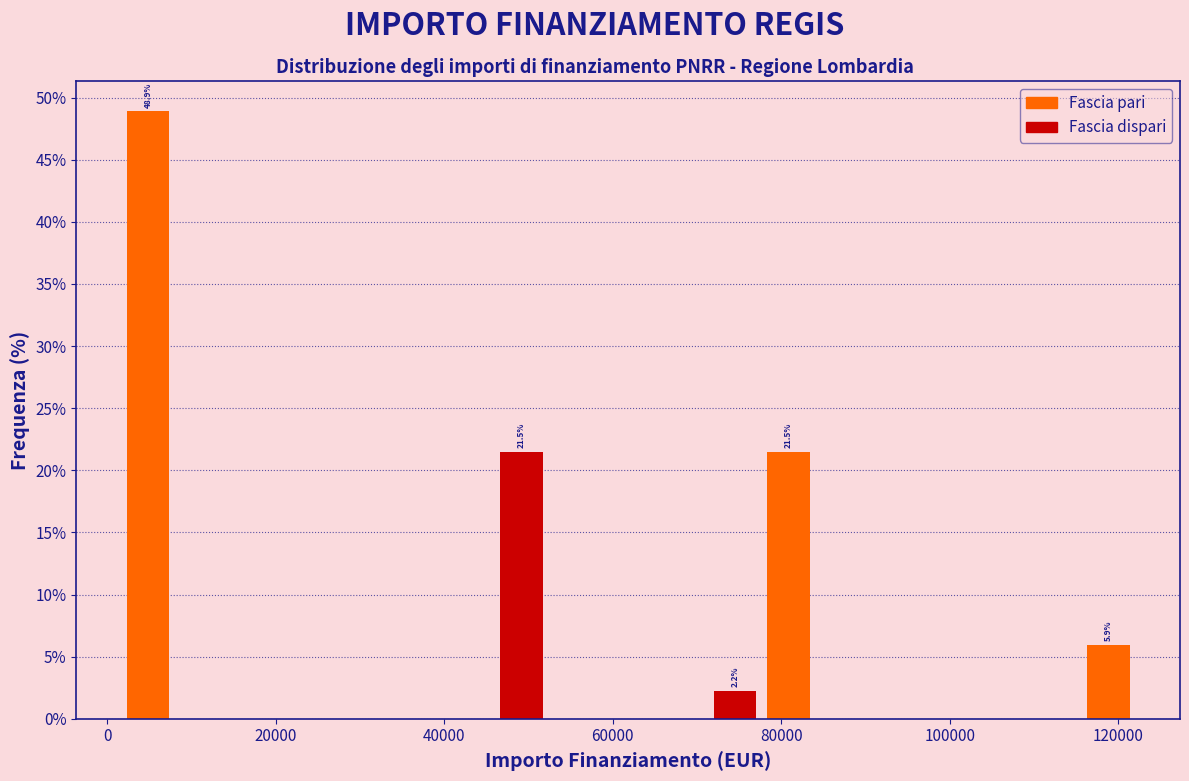

Around what value on the x-axis is the tallest bar? Give the approximate position of its centre, as read against the axis.

4000